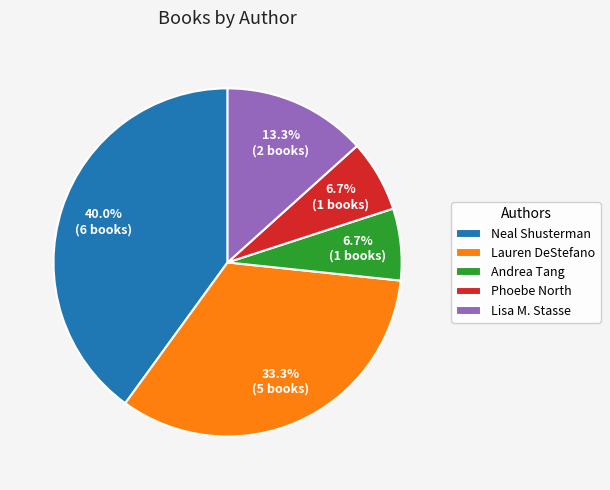

How many segments does this pie chart have?

5